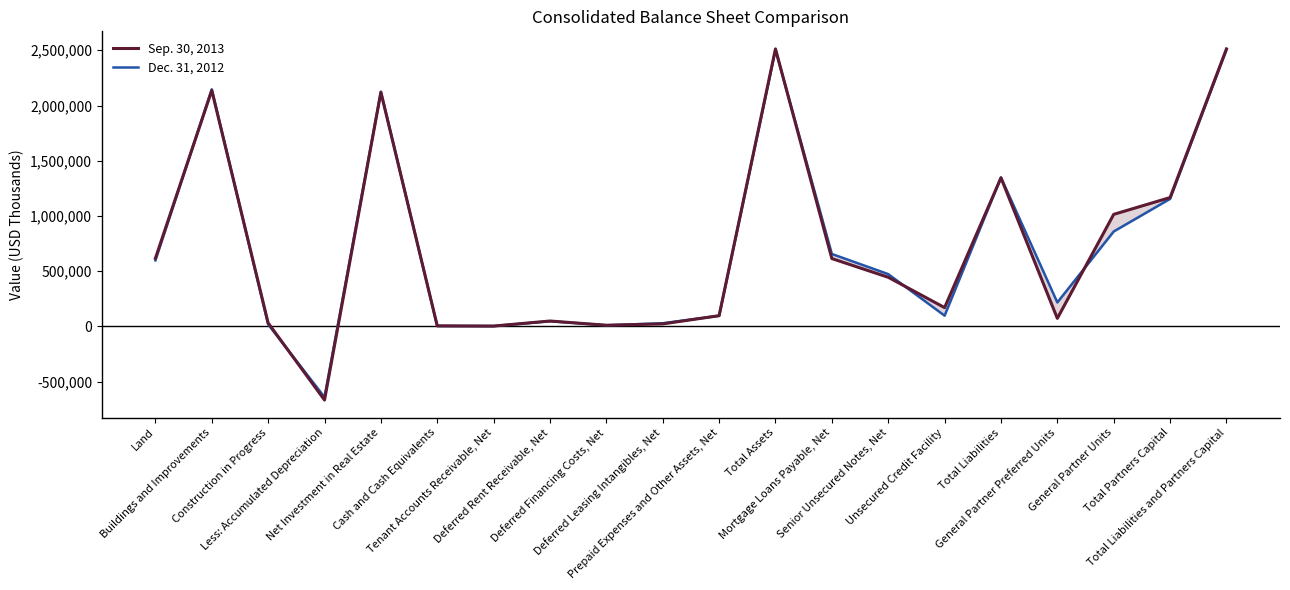

Which series ends up on top after the final intersection of Sep. 30, 2013 and Dec. 31, 2012?

Sep. 30, 2013